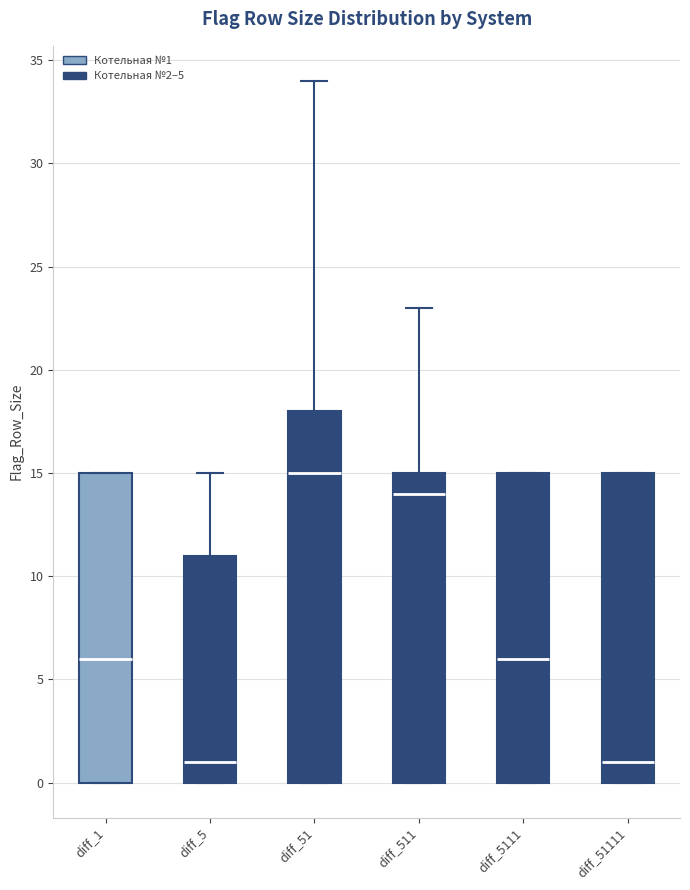

Which box is the tallest, from its lower edge to its upper edge?

diff_51